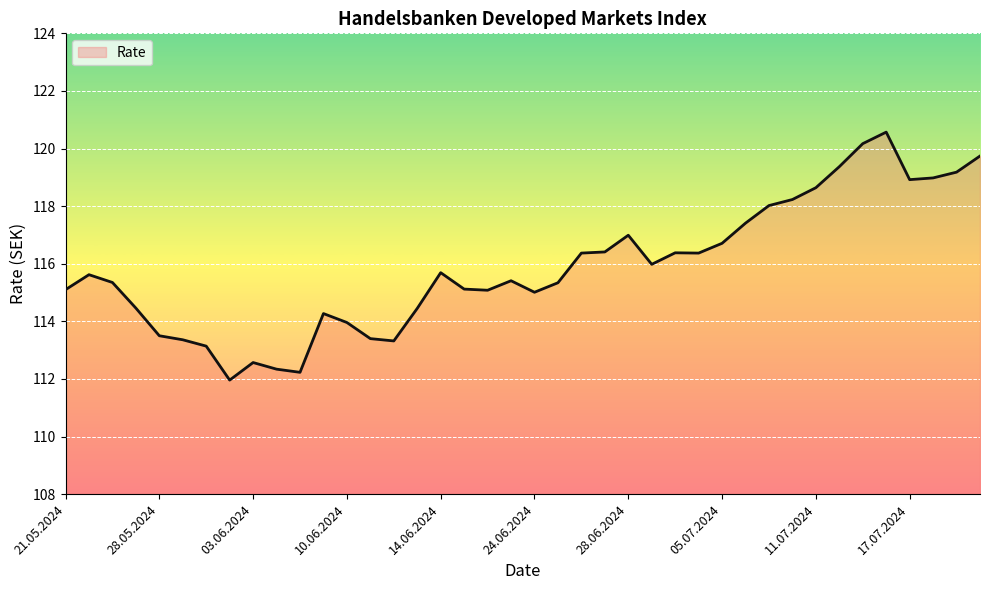

What is the difference between the maximum and minimum values?

8.6